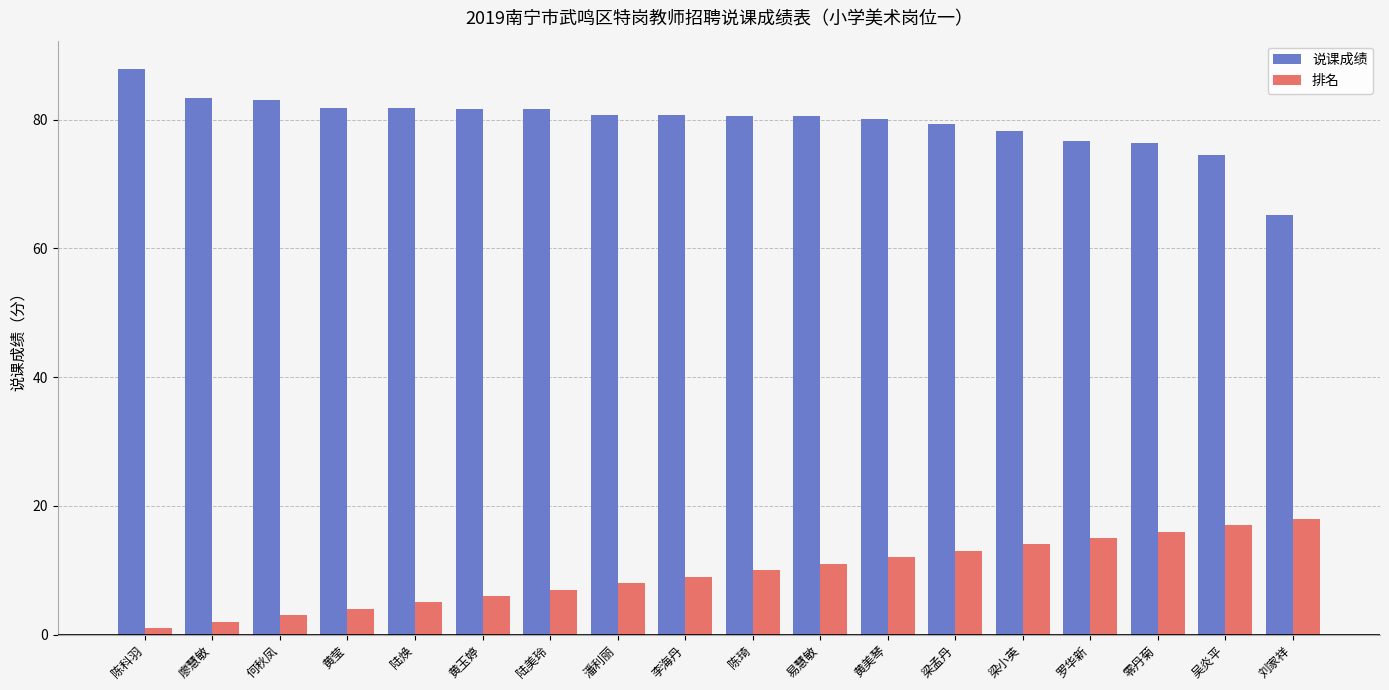

At which category does the chart reach its peak across all series?

陈科羽